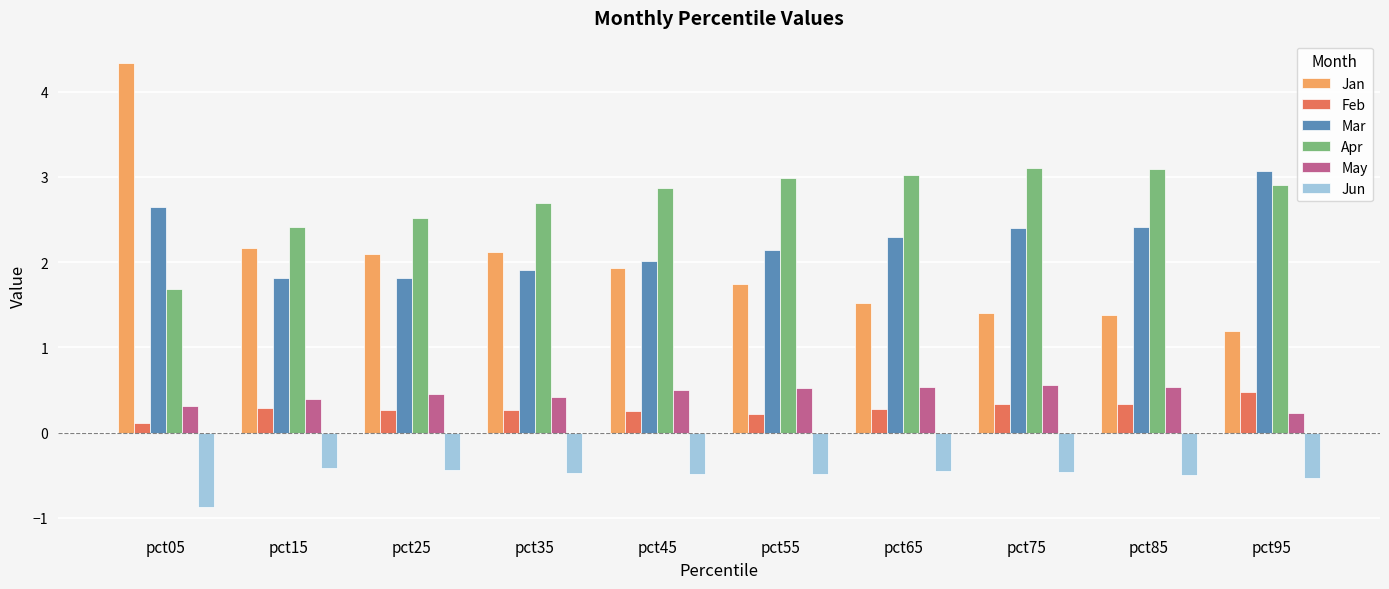

At which label does May reach its minimum?

pct95